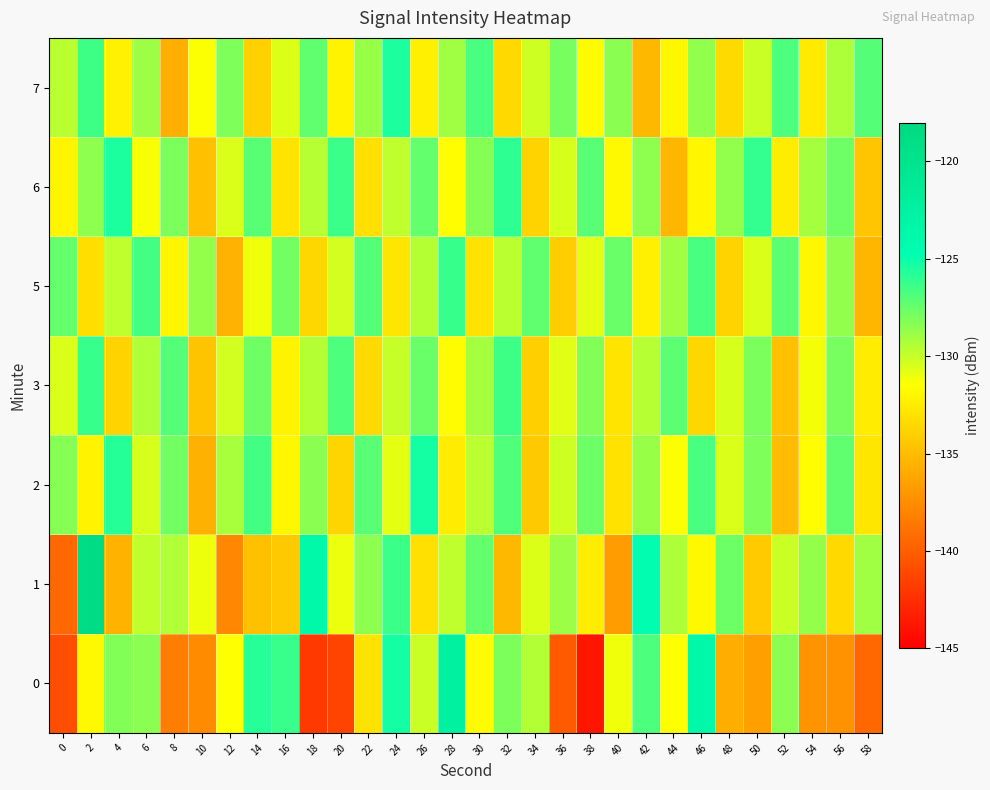

Which series has the largest total across all categories?

2